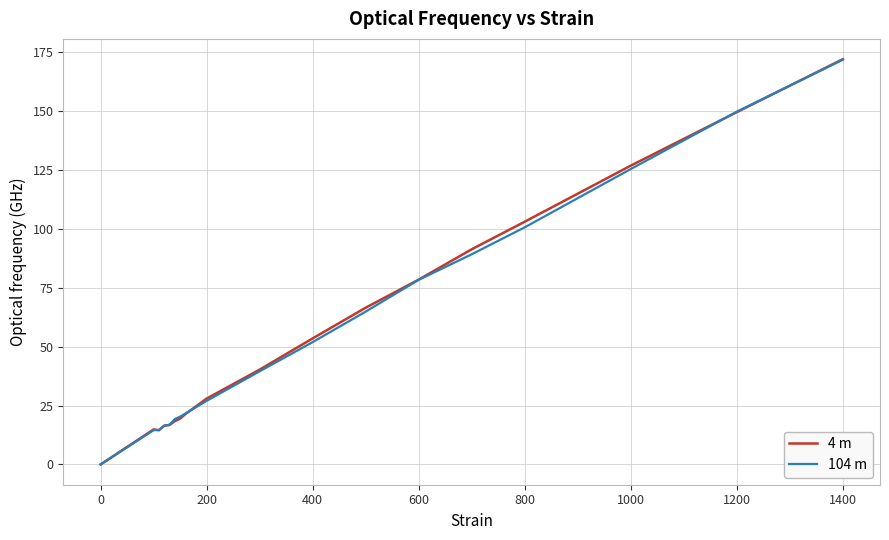

Which series has the largest range (max minus min)?

4 m